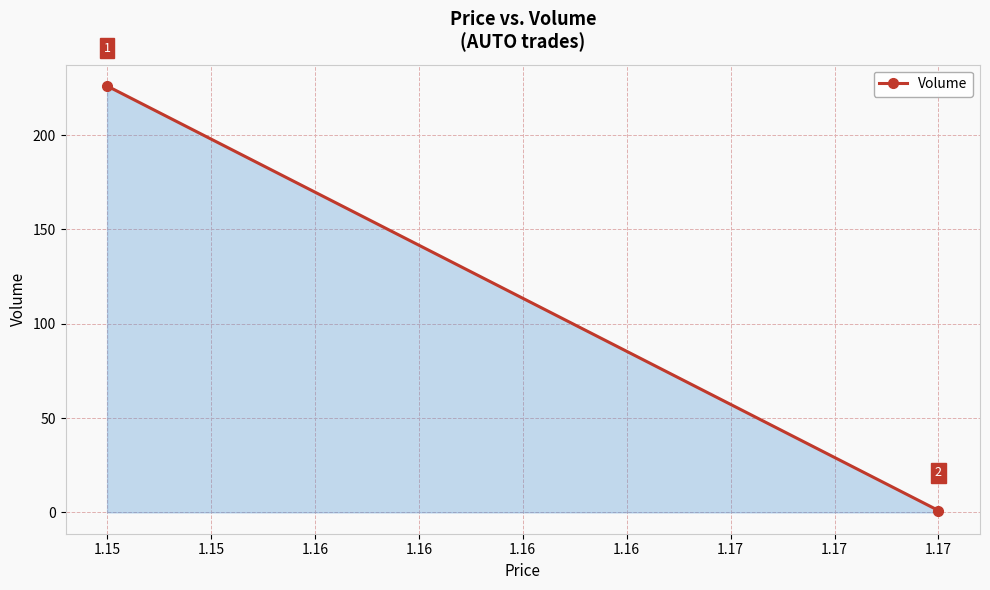

The value at 1.15 is 2. True or false?

False